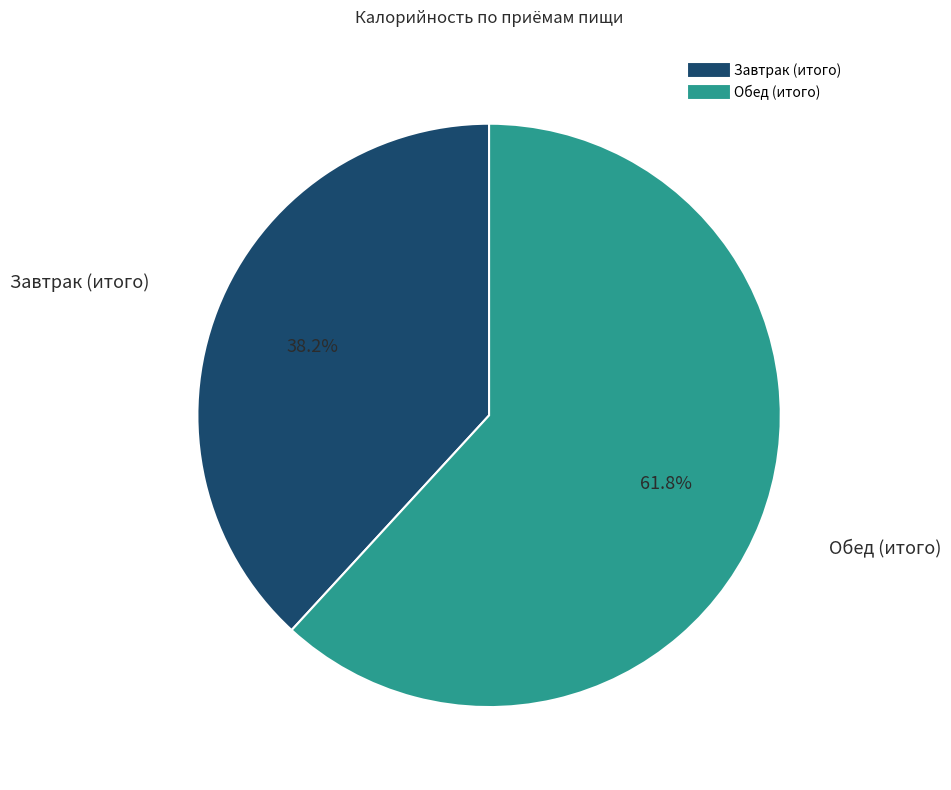

Approximately how many times larger is the value at Завтрак (итого) compared to Обед (итого)?

0.6